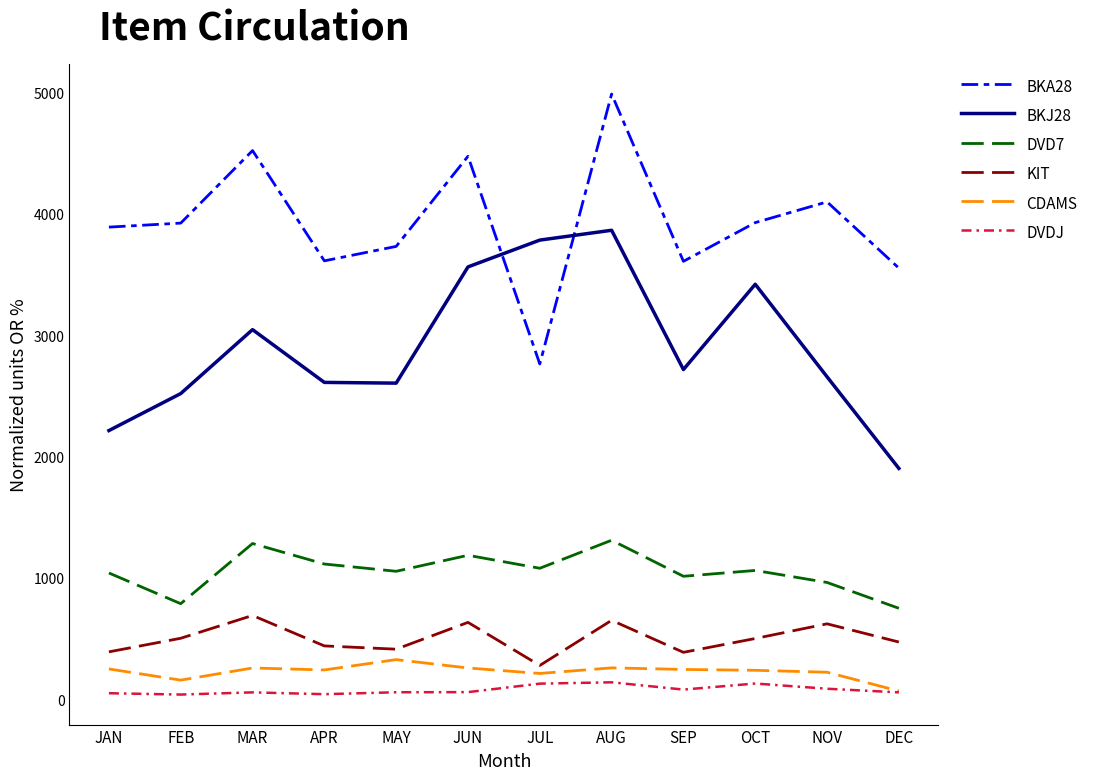

At which category is the sum across all series the highest?

AUG